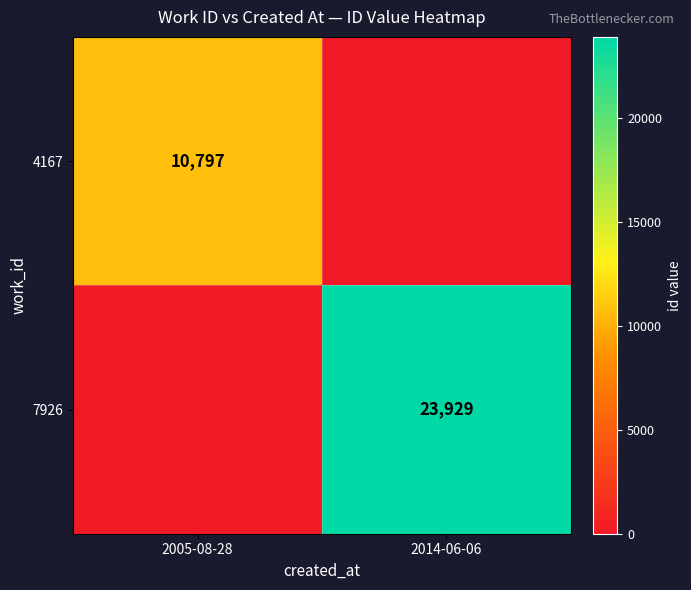

The value of 4167 at 2005-08-28 is 2906. True or false?

False